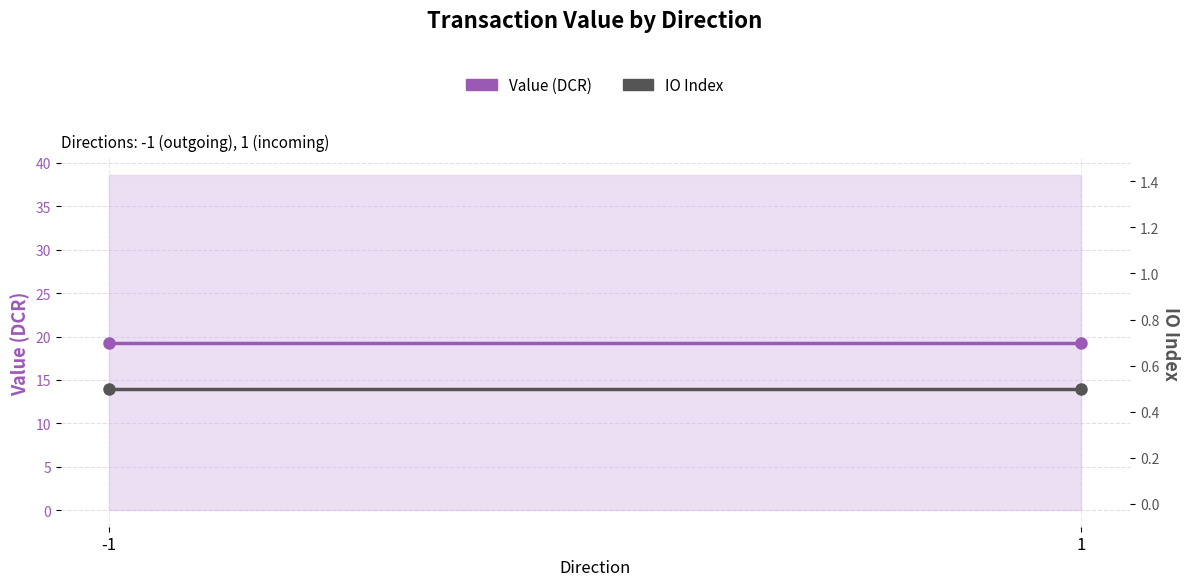

At which category is the sum across all series the highest?

-1